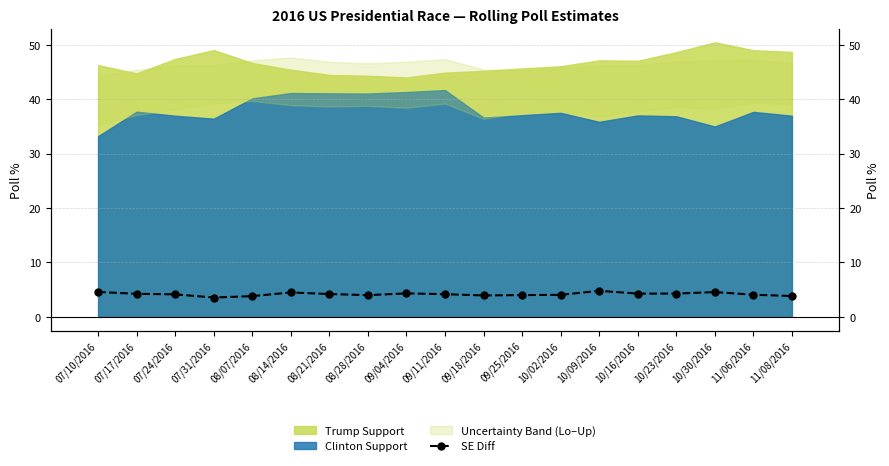

Between 09/18/2016 and 10/16/2016, which is larger?

10/16/2016